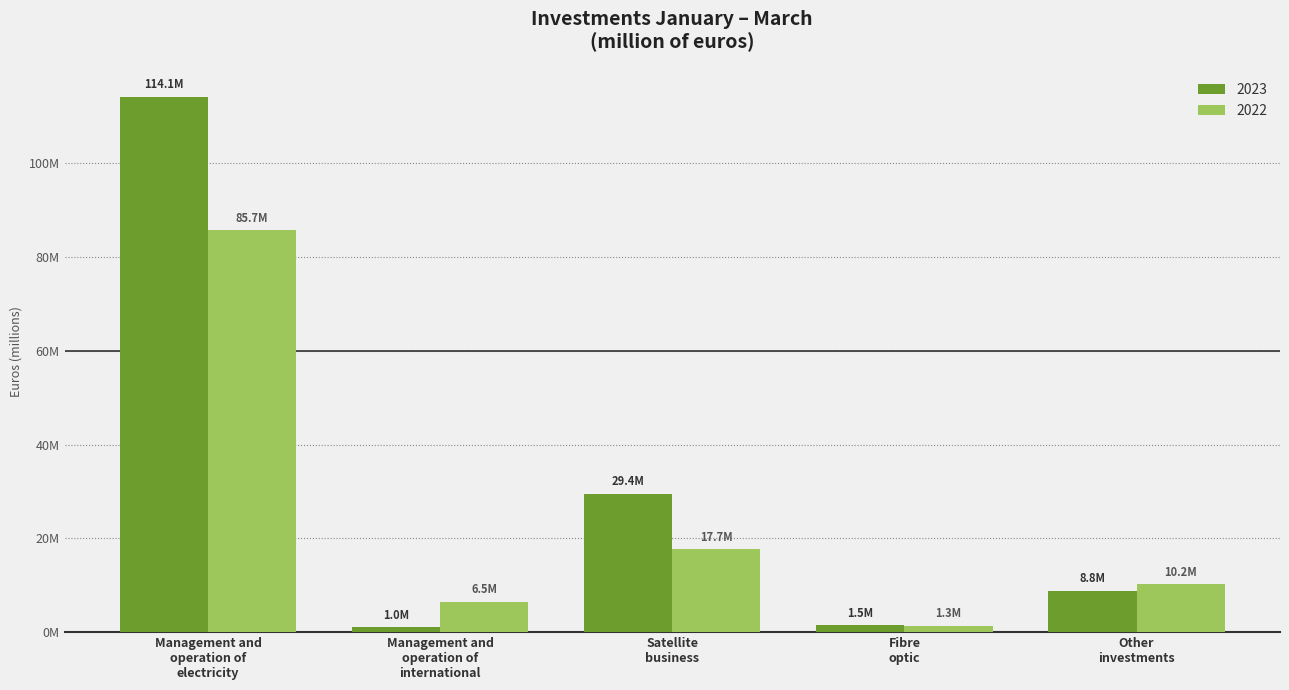

What position from the right is Management and
operation of
electricity?

5